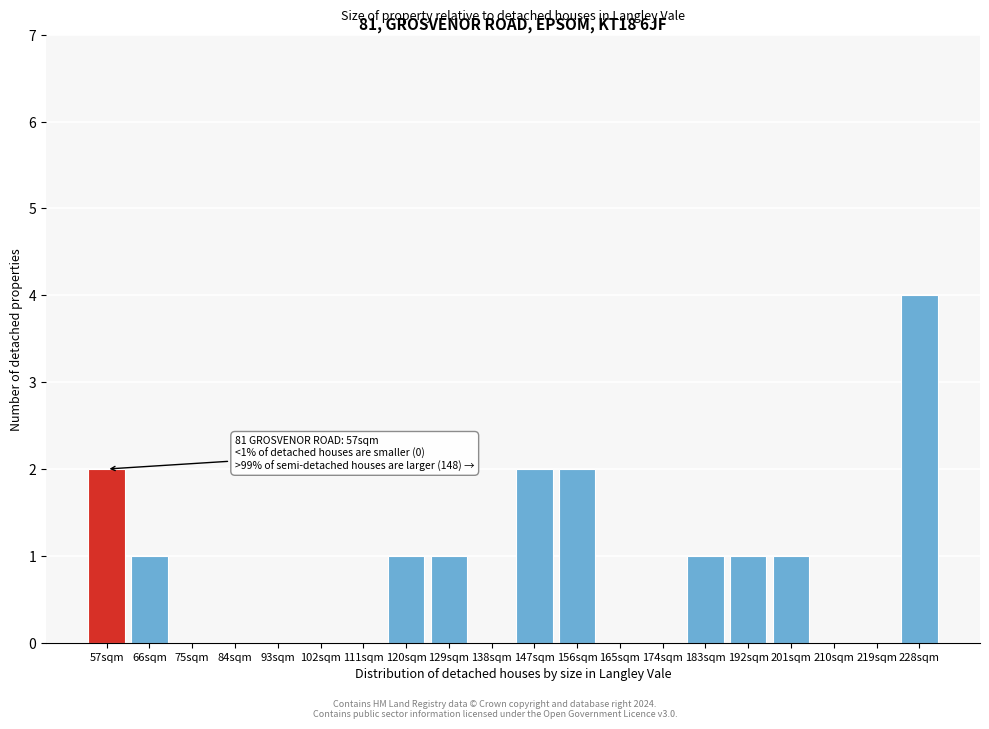

Reading left to right, what are all the values shown in this chart?

57sqm=2	66sqm=1	75sqm=0	84sqm=0	93sqm=0	102sqm=0	111sqm=0	120sqm=1	129sqm=1	138sqm=0	147sqm=2	156sqm=2	165sqm=0	174sqm=0	183sqm=1	192sqm=1	201sqm=1	210sqm=0	219sqm=0	228sqm=4